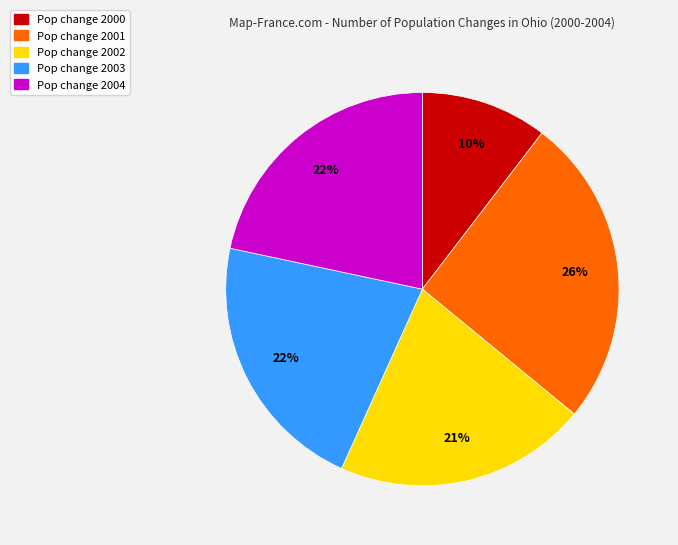

To the nearest percent, what is the average slice percentage?

20%